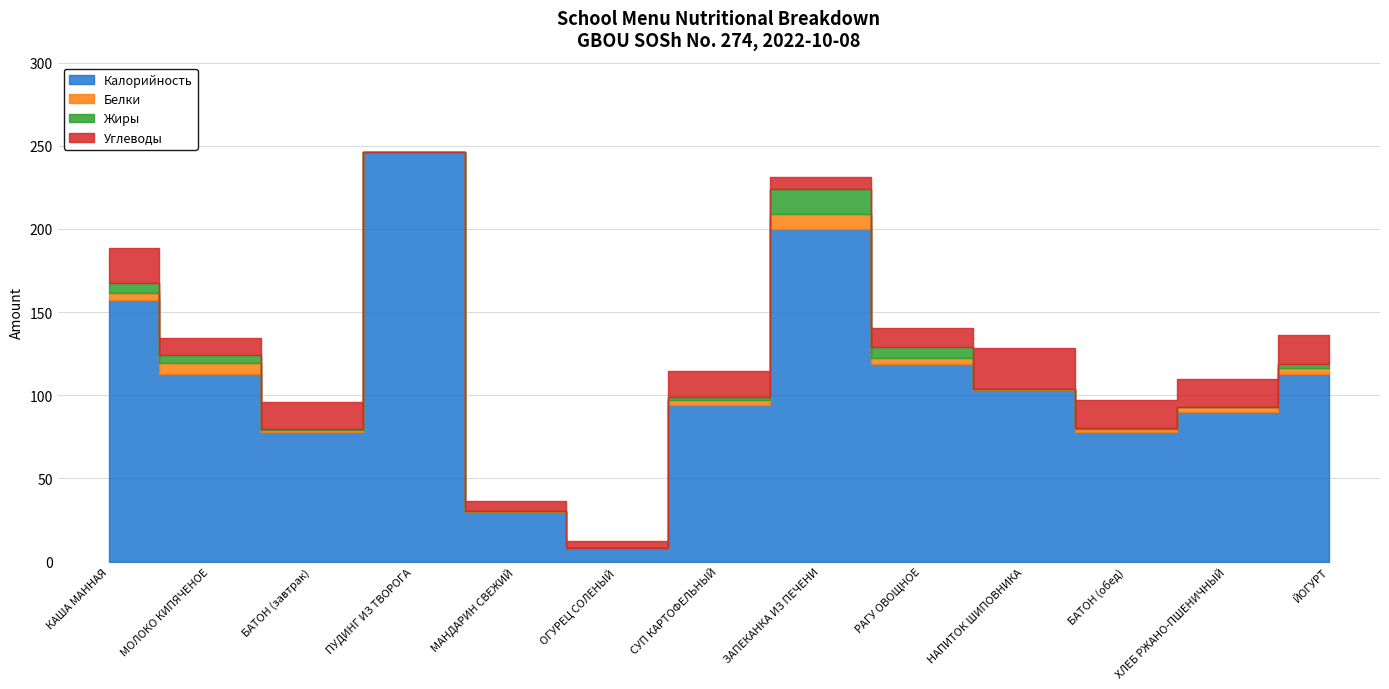

What is the difference between the maximum and minimum values in the Белки series?

8.7